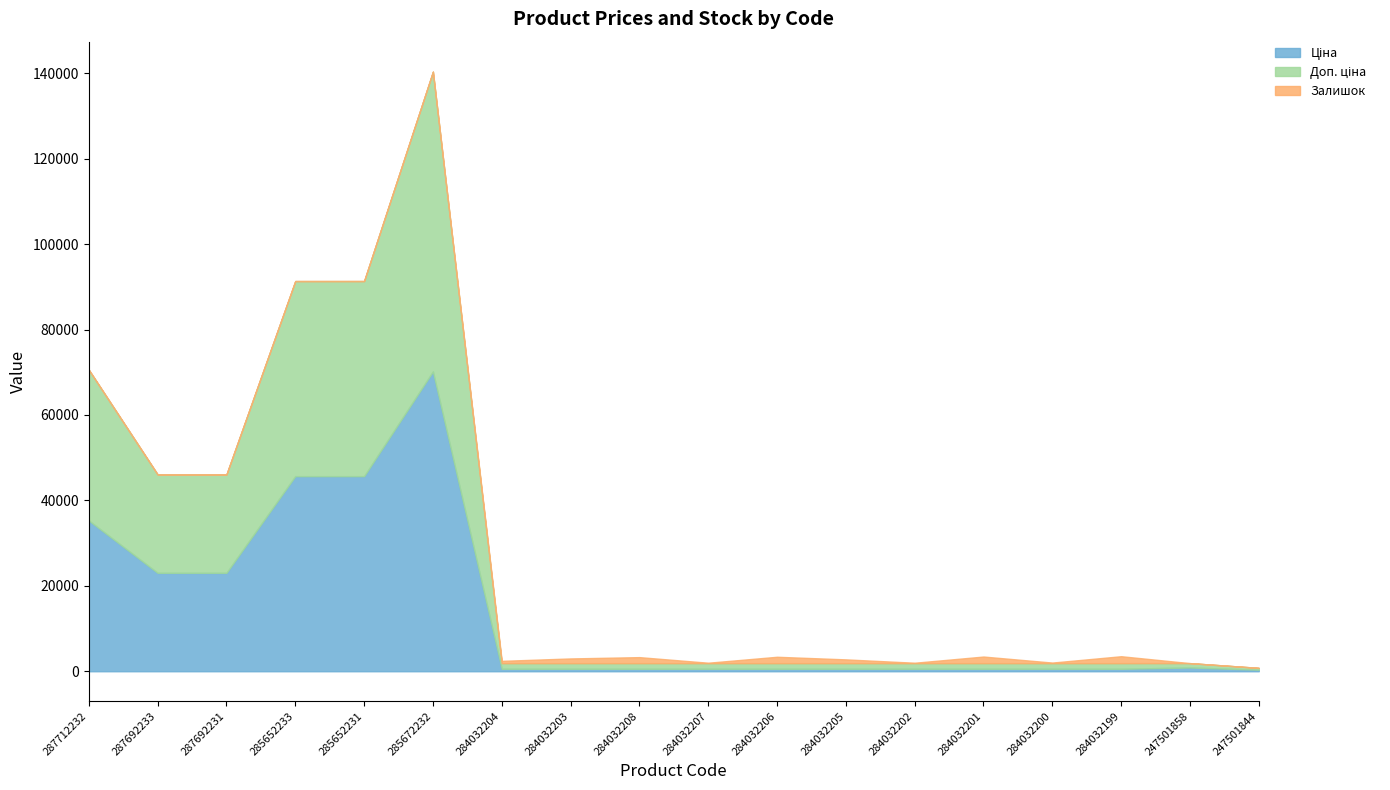

What position from the right is 247501844?

1